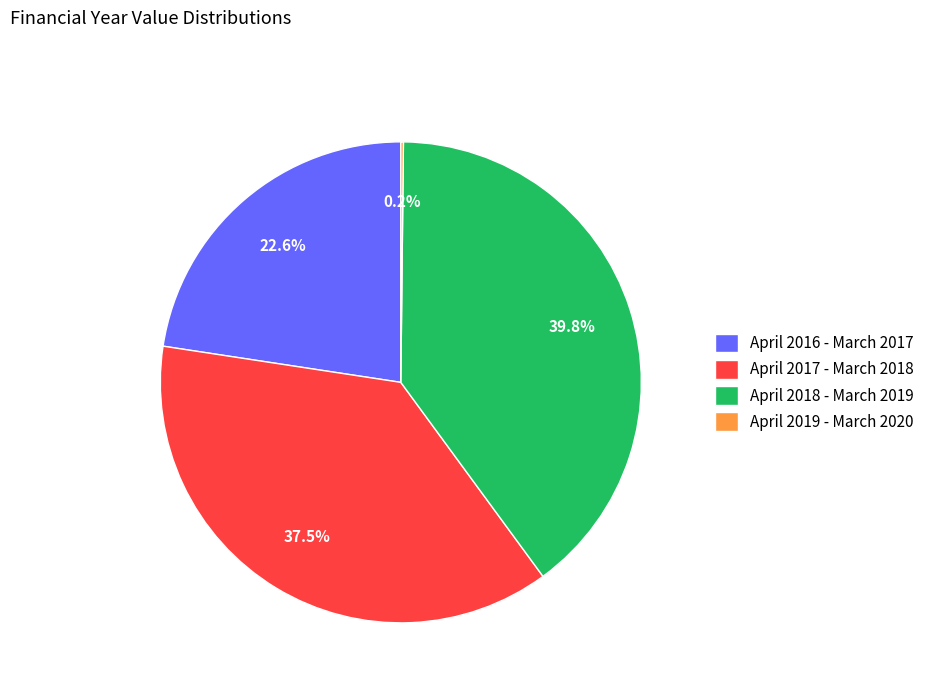

What is the largest slice in the pie chart?

April 2018 - March 2019